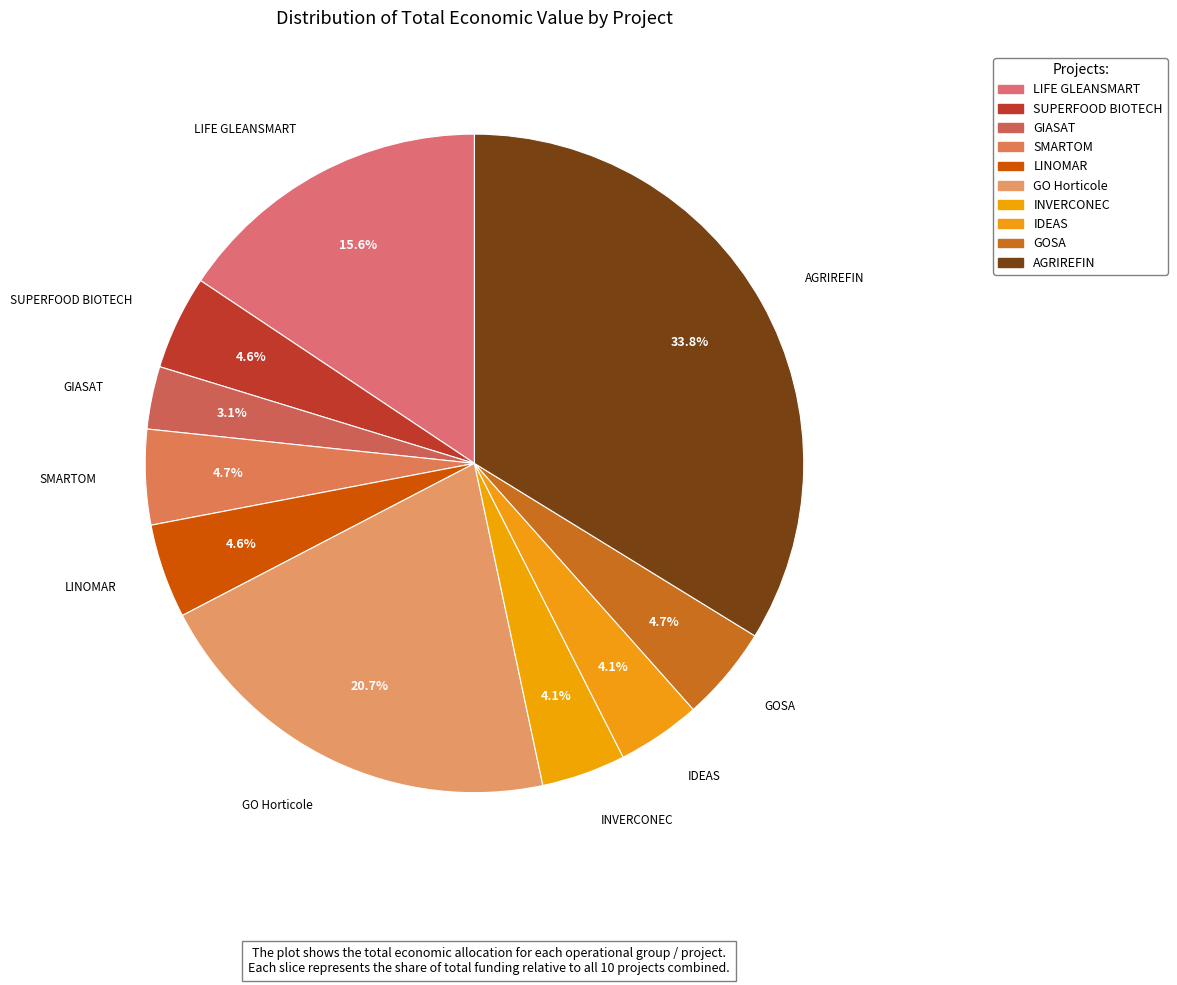

Do GOSA and SUPERFOOD BIOTECH together represent more than half of the pie?

No